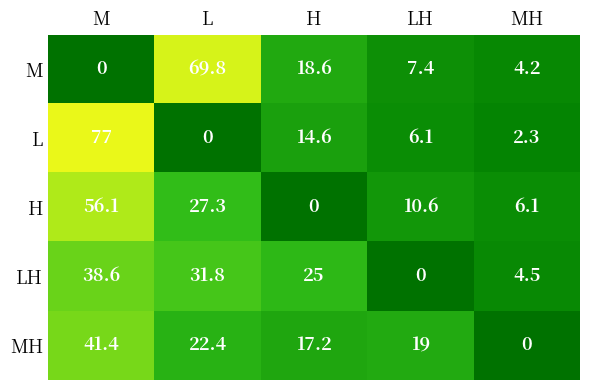

What is the greatest value displayed?

77.0